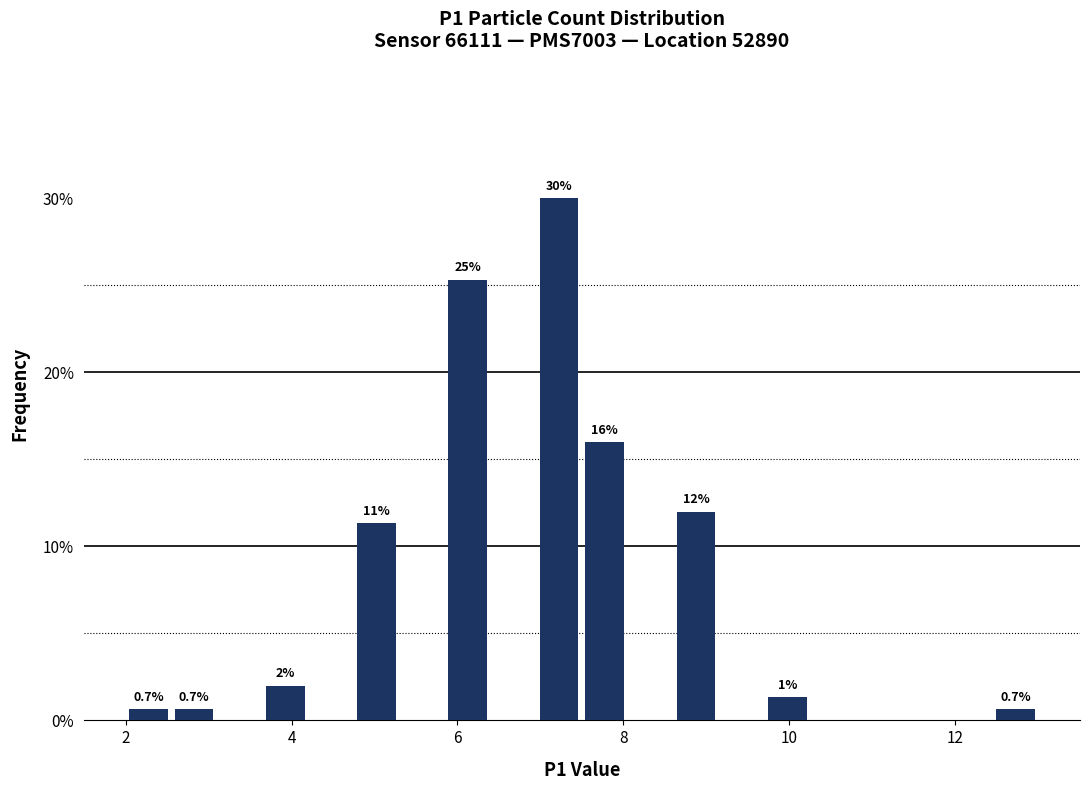

Read against the x-axis, roughly where is the centre of the tallest bar?

7.2